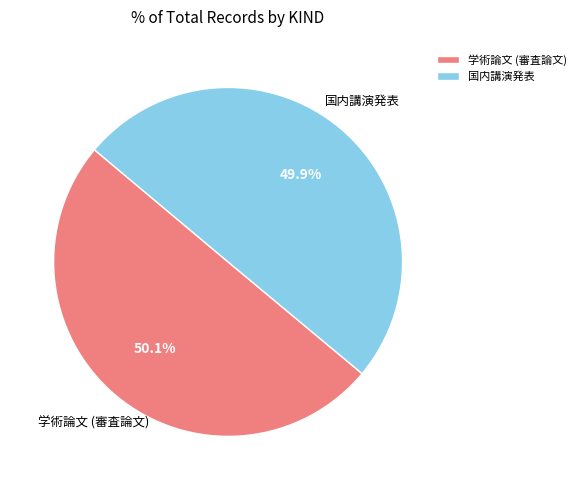

To the nearest percent, what is the average slice percentage?

50%